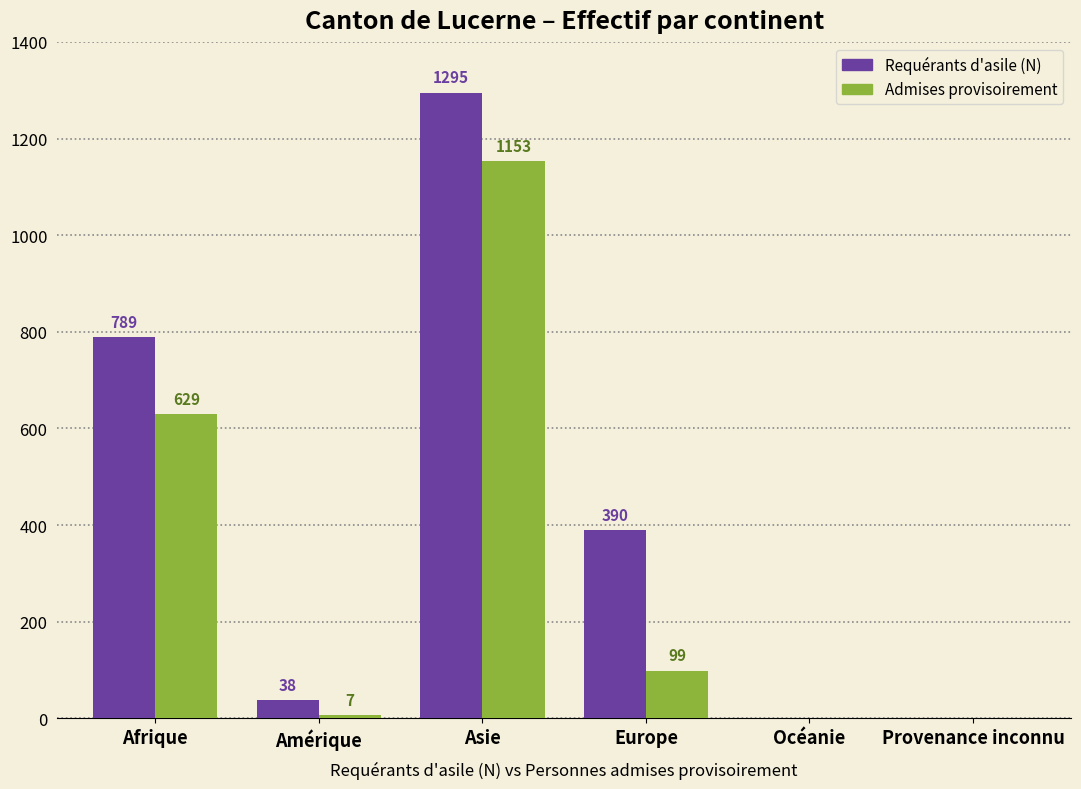

Are the bars grouped side by side (vs. stacked)?

Yes